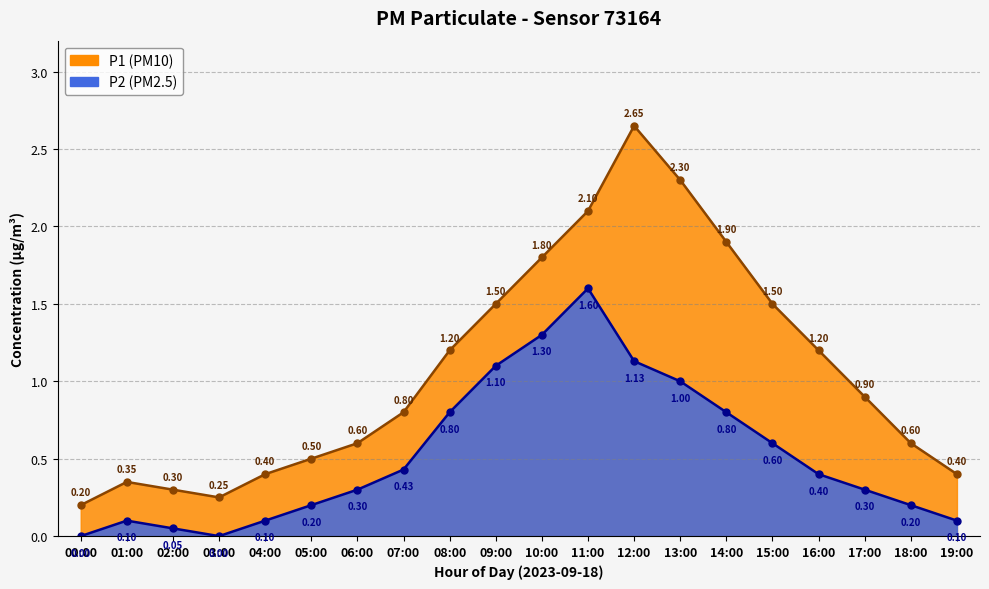

Which series has the largest total across all categories?

P1